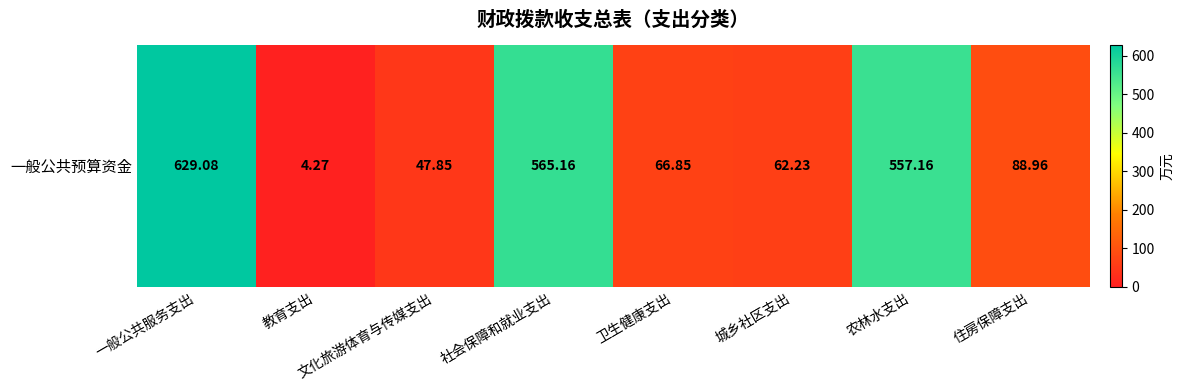

Approximately how many times larger is the value at 城乡社区支出 compared to 住房保障支出?

0.7